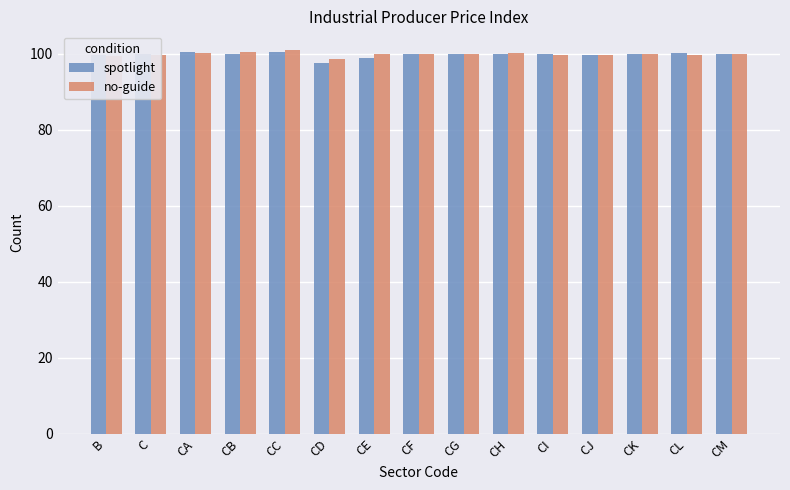

What is the sum of all no-guide values?

1499.5